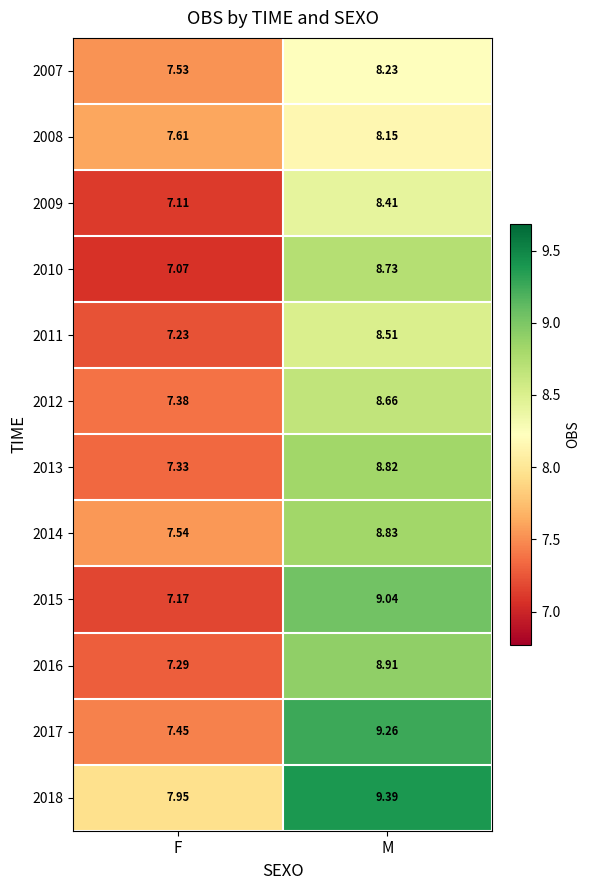

What is the total value across all series at F?

88.7